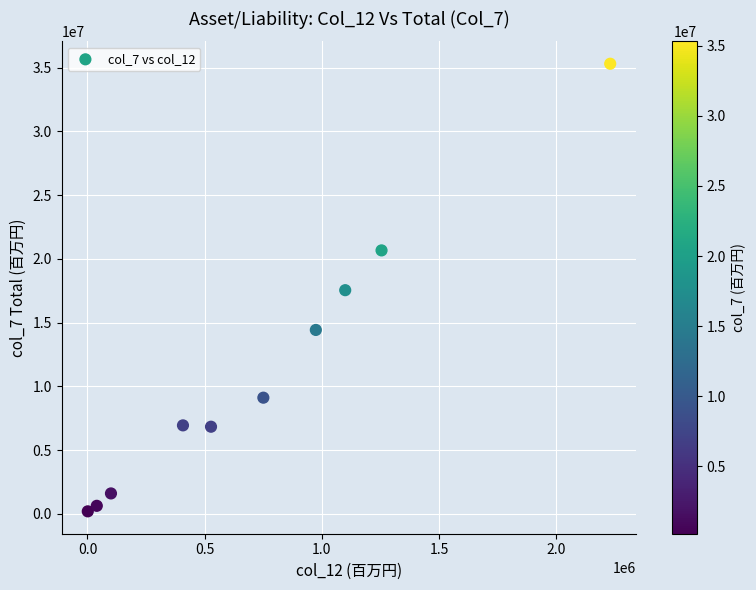

What is the average X value?

738305